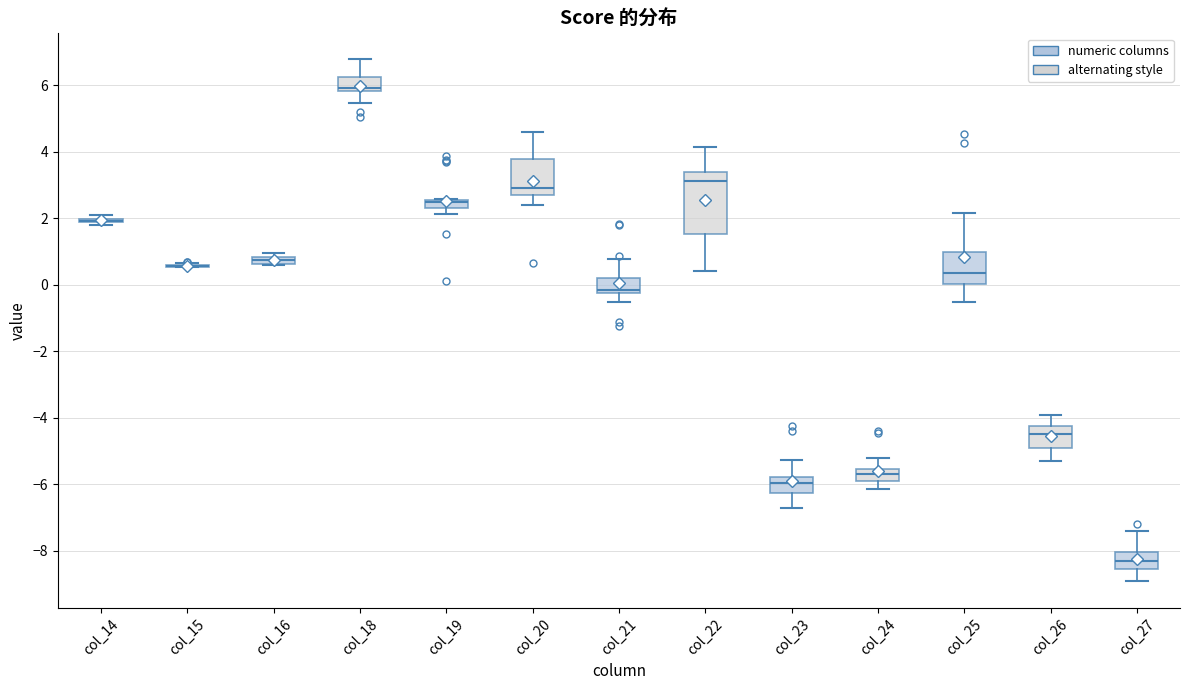

Which box is the tallest, from its lower edge to its upper edge?

col_22